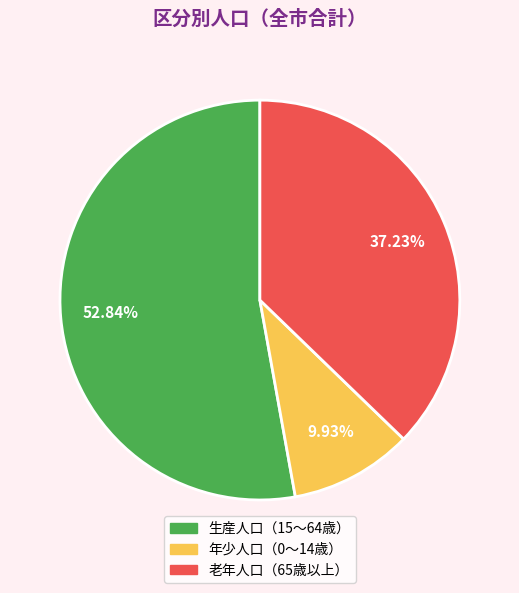

Is there a majority slice in this chart?

Yes